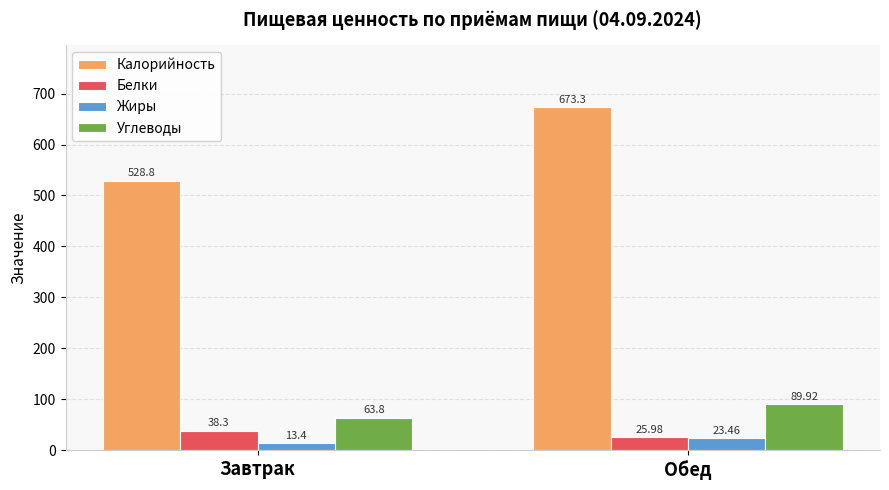

Rank the series by their maximum value, from highest to lowest.

Калорийность, Углеводы, Белки, Жиры